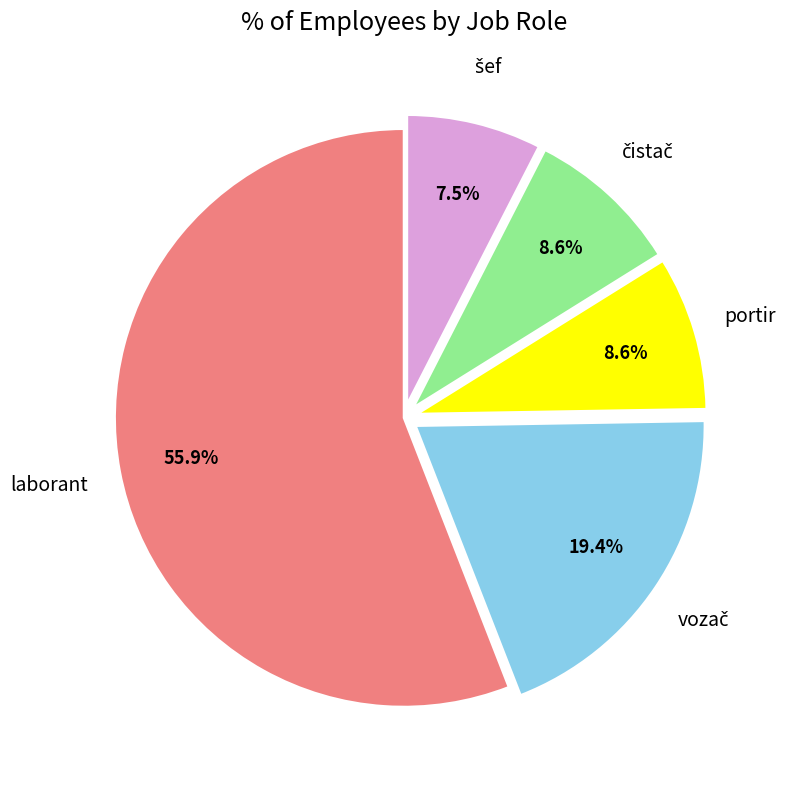

Is there any slice that represents more than half of the pie?

Yes